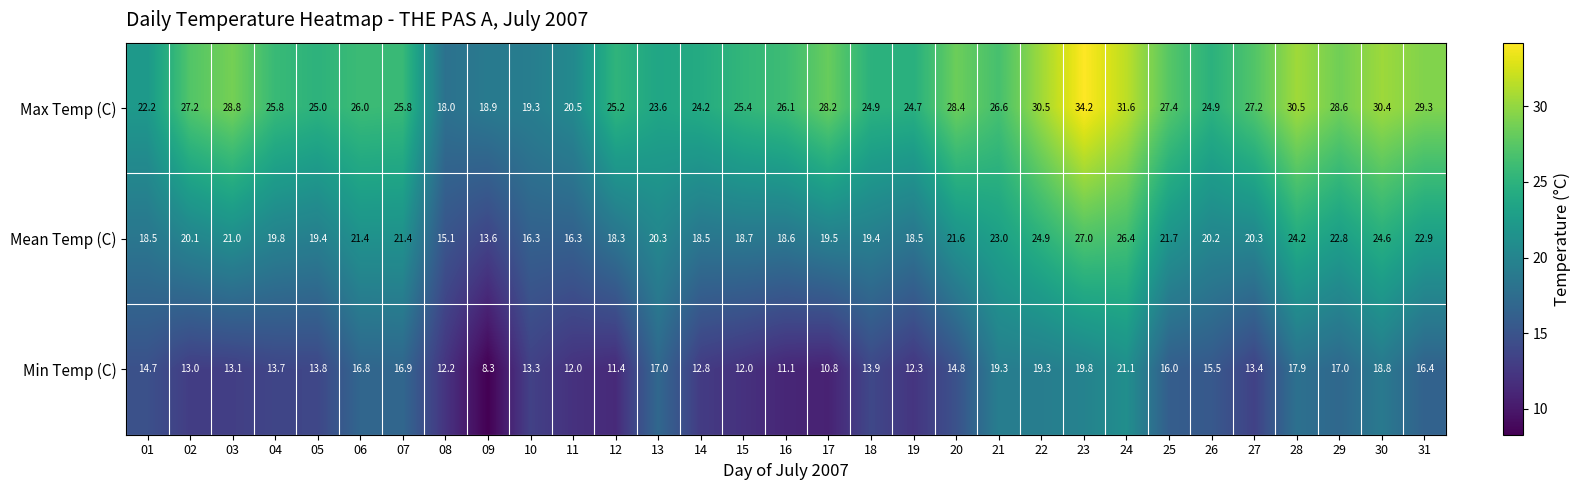

At which category does the chart reach its minimum across all series?

09